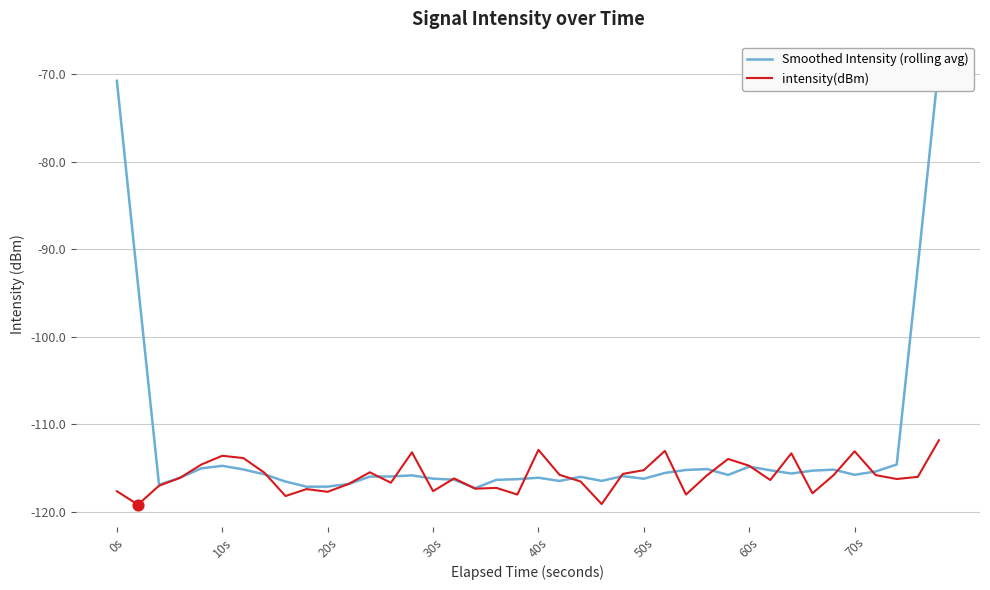

At how many categories does at least one series exceed -89?

2